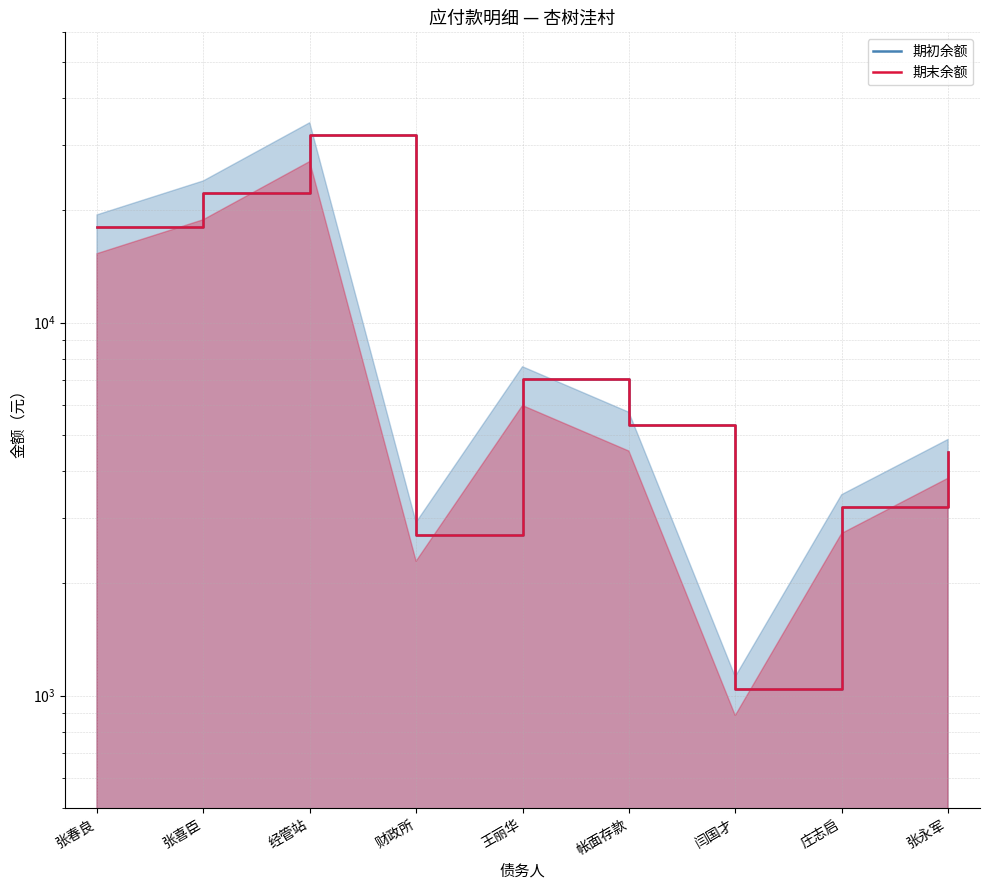

What is the minimum value shown in the chart?

1040.0